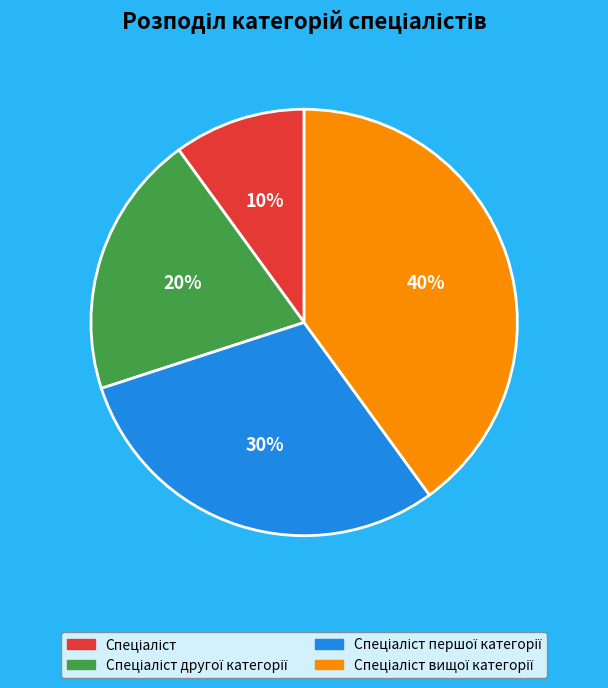

Does any single category account for the majority?

No